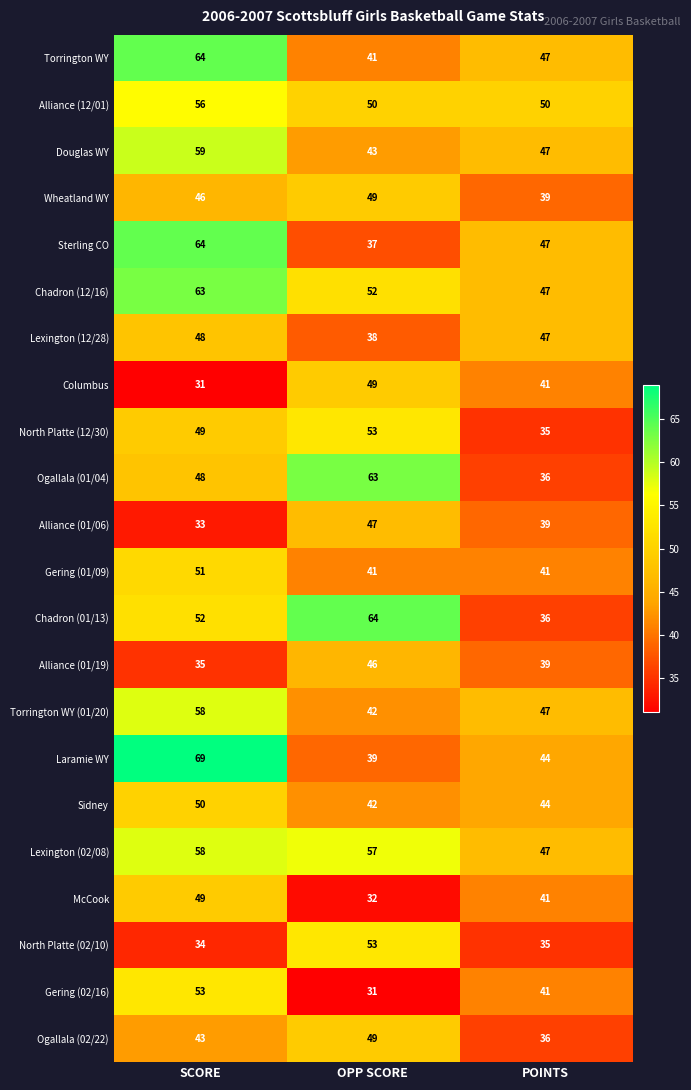

What is the difference between the highest and lowest values at SCORE?

38